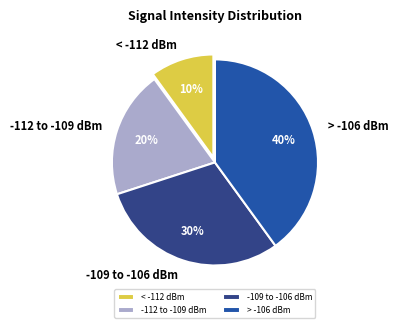

What percentage is the < -112 dBm slice, to the nearest percent?

10%